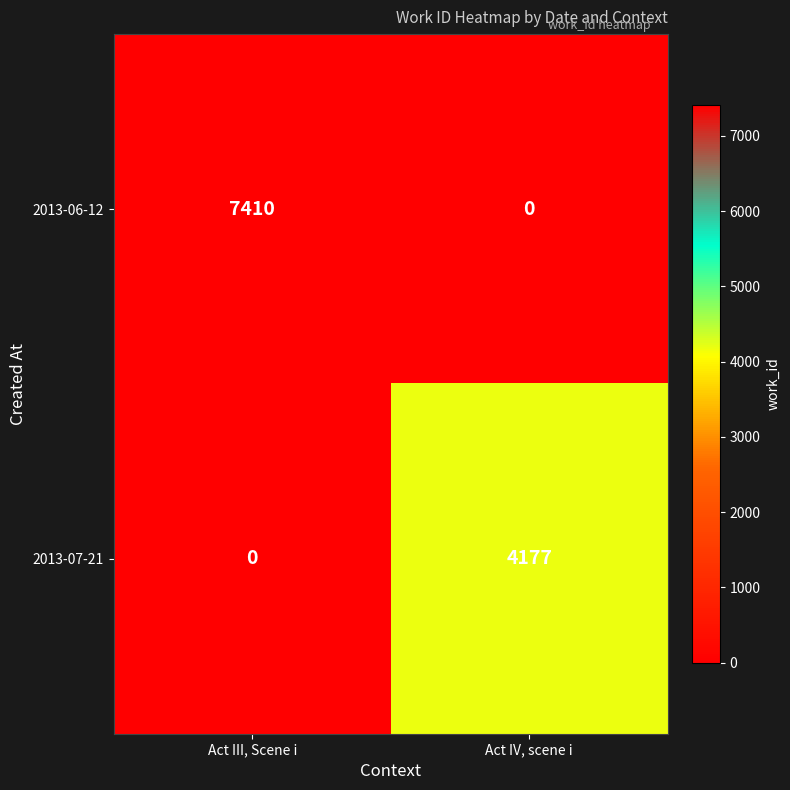

Count the number of data series in this chart.

2